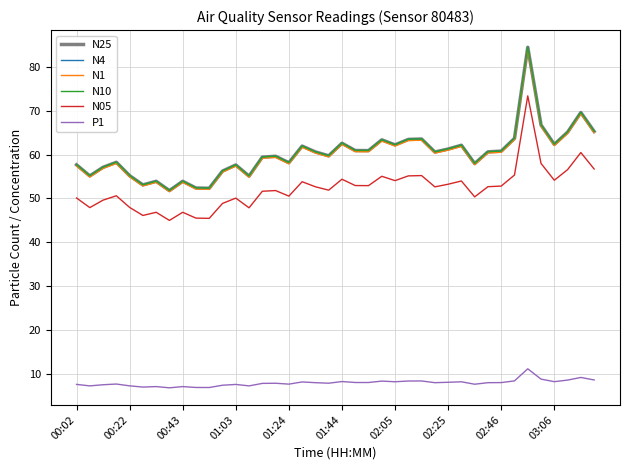

Which series has the largest range (max minus min)?

N10